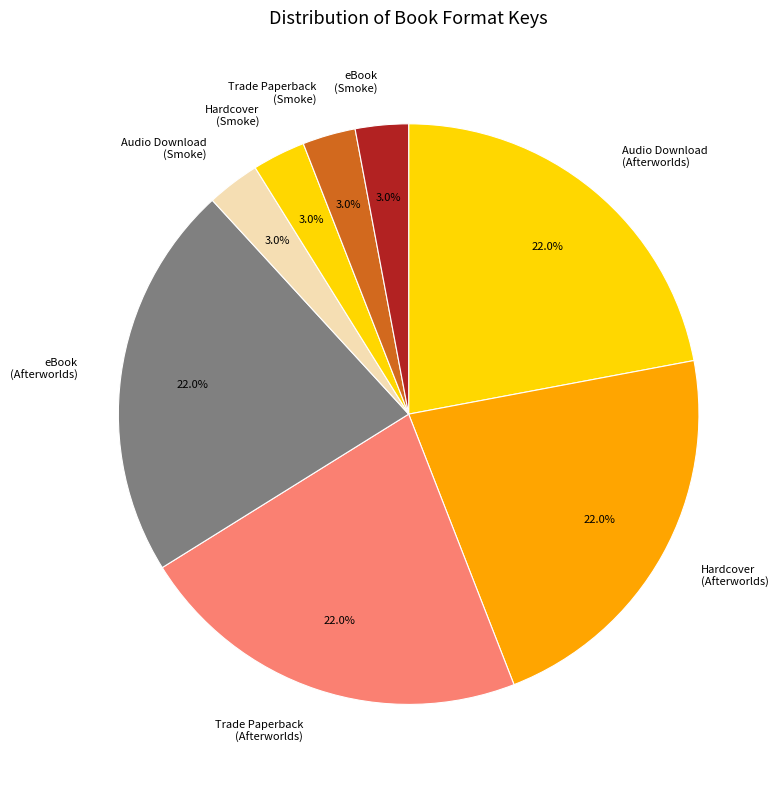

Which has a higher value, Audio Download (Afterworlds) or Audio Download (Smoke)?

Audio Download (Afterworlds)